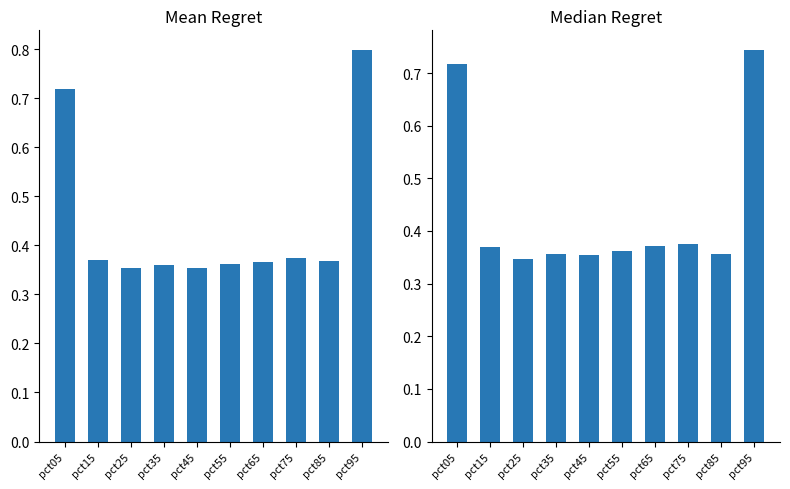

What are all the series names shown in the legend?

Mean Regret, Median Regret